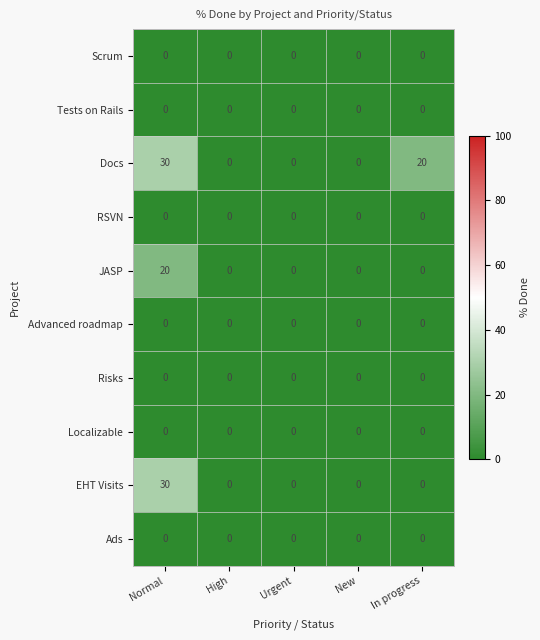

At which category does the chart reach its peak across all series?

Normal